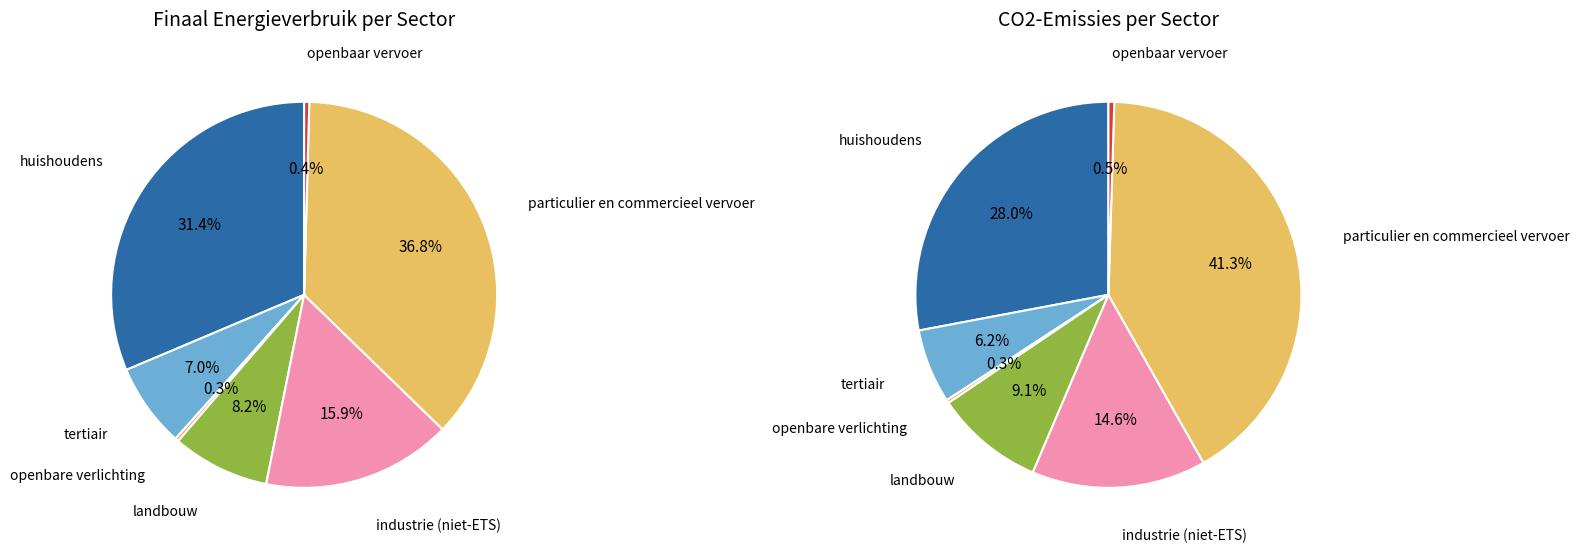

How many slices are in this pie chart?

7